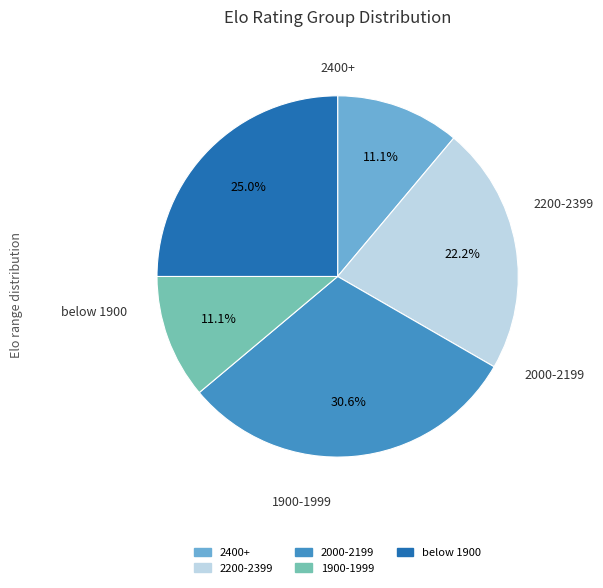

Does any single category account for the majority?

No